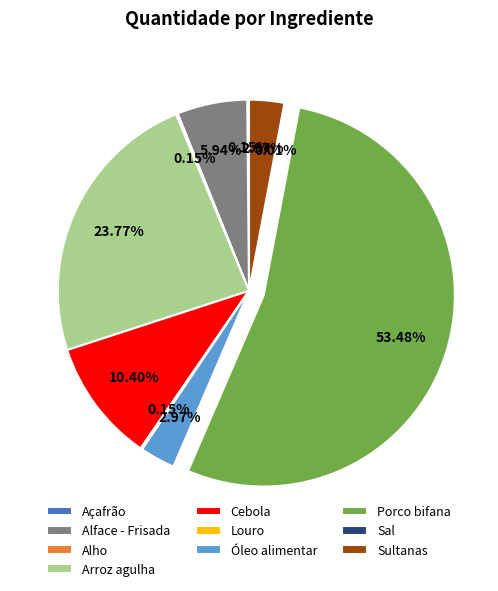

What is the ratio of the value at Alface - Frisada to the value at Sultanas?

2.0